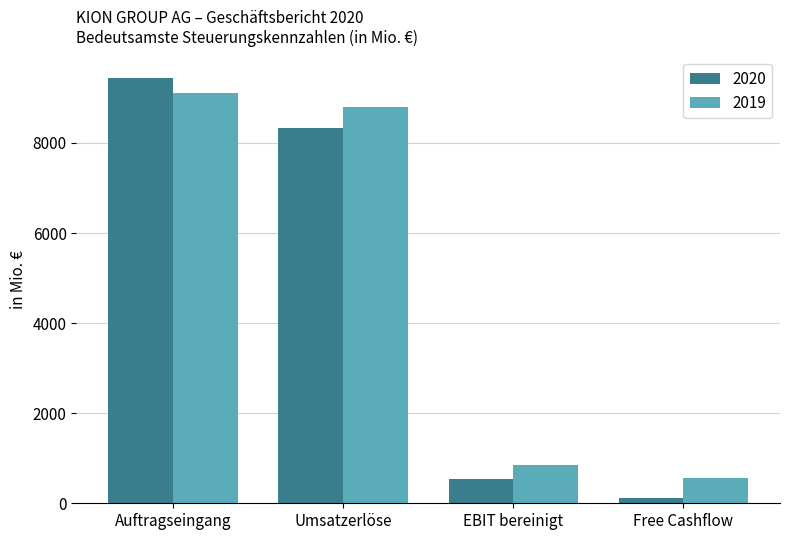

At how many categories does at least one series exceed 8193?

2